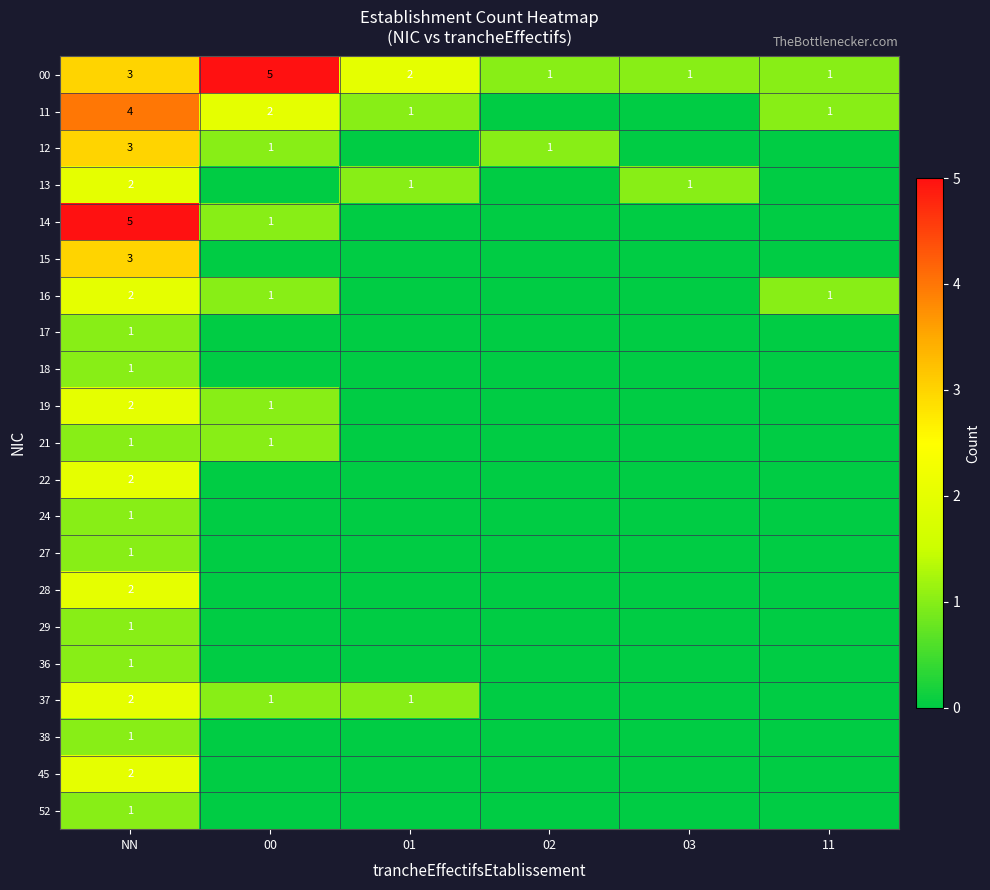

The value of 29 at NN is 1. True or false?

True